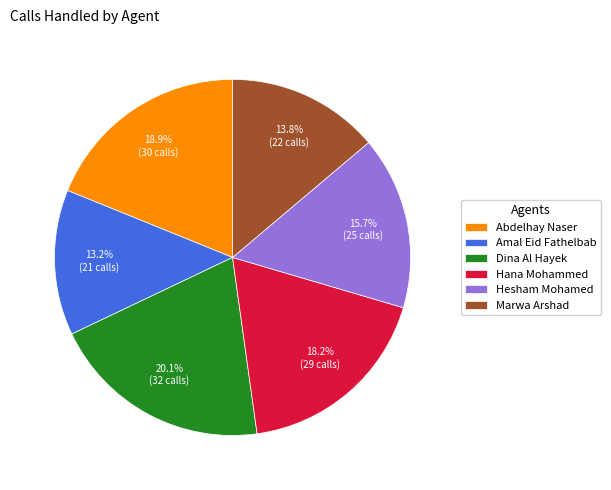

To the nearest percent, what is the combined percentage of Dina Al Hayek and Hana Mohammed?

38%